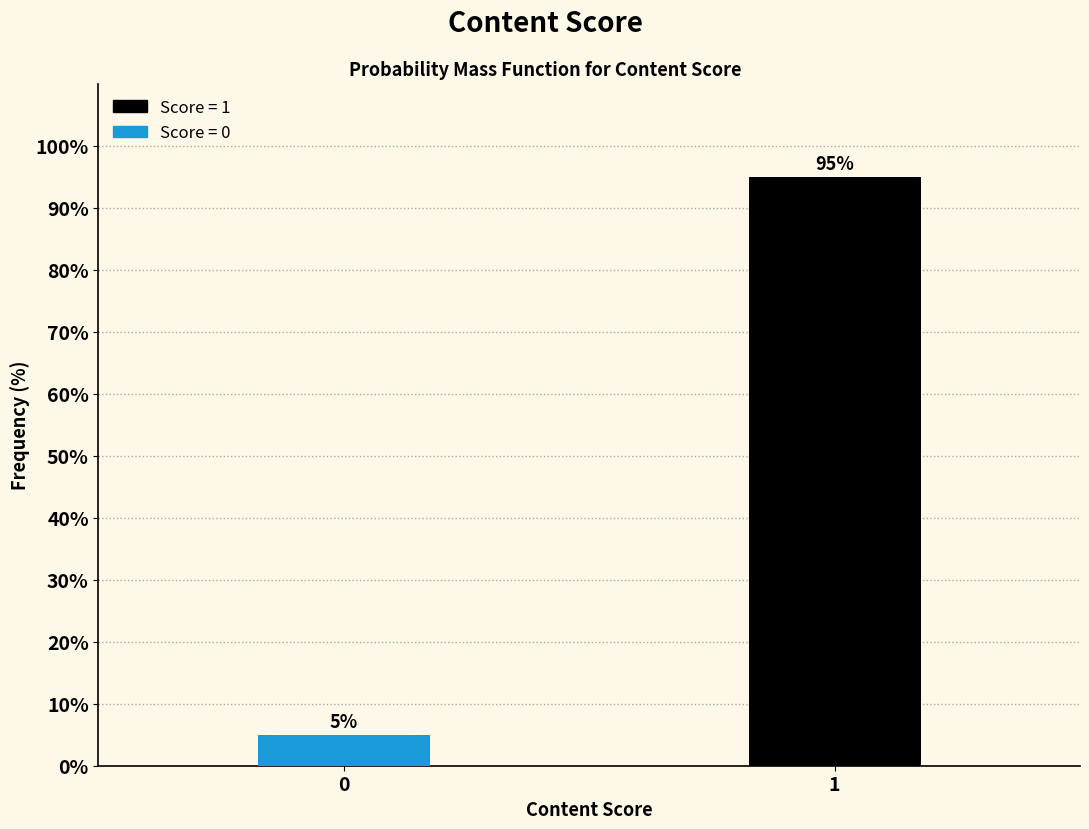

Reading right to left, list all the values displayed in this chart.

95	5